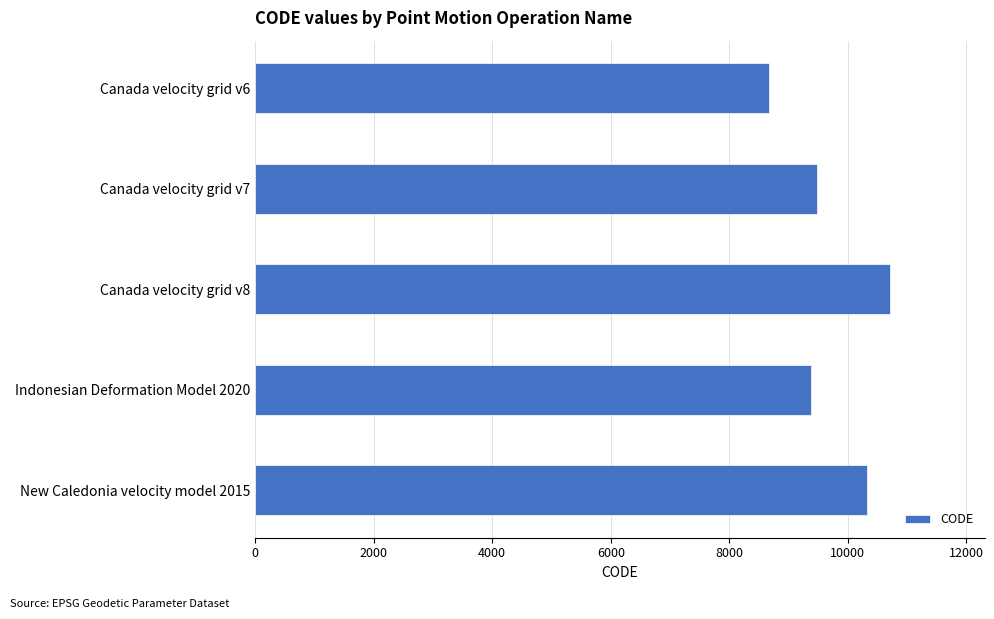

Reading top to bottom, what are all the values shown in this chart?

Canada velocity grid v6=8676	Canada velocity grid v7=9483	Canada velocity grid v8=10707	Indonesian Deformation Model 2020=9375	New Caledonia velocity model 2015=10323